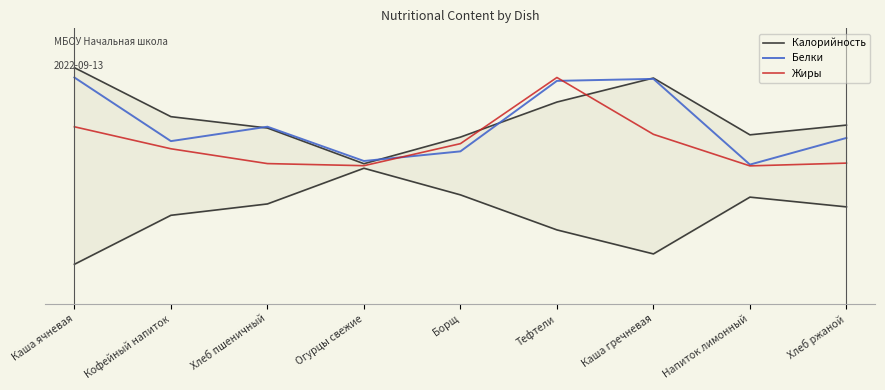

Which series has the largest total across all categories?

Калорийность